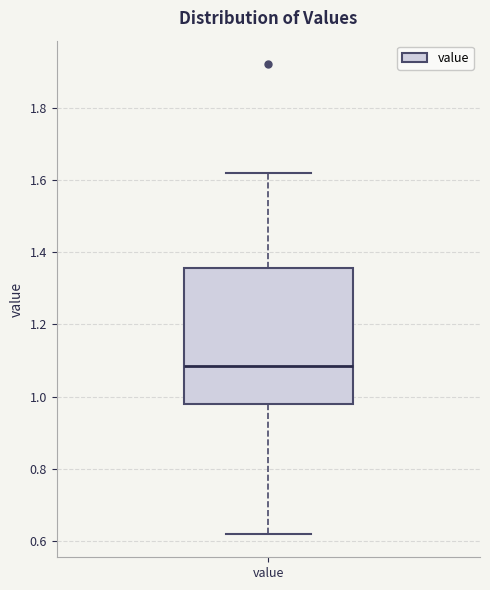

Read this box plot against the y-axis: the position of the median line, the range covered by the box, and the ends of both whiskers. The values are not printed on the chart, so give them approximately, as read against the axis.

median 1.08, box 0.98 to 1.36, whiskers 0.62 to 1.62